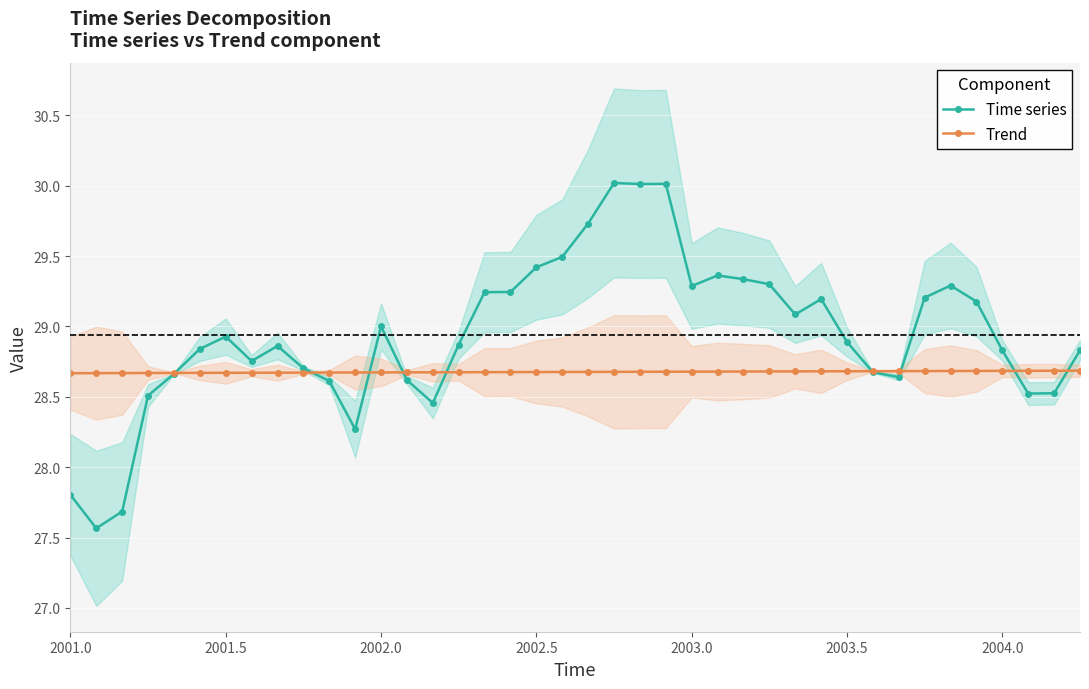

The value of Time series at 2001.5 is 14.8. True or false?

False